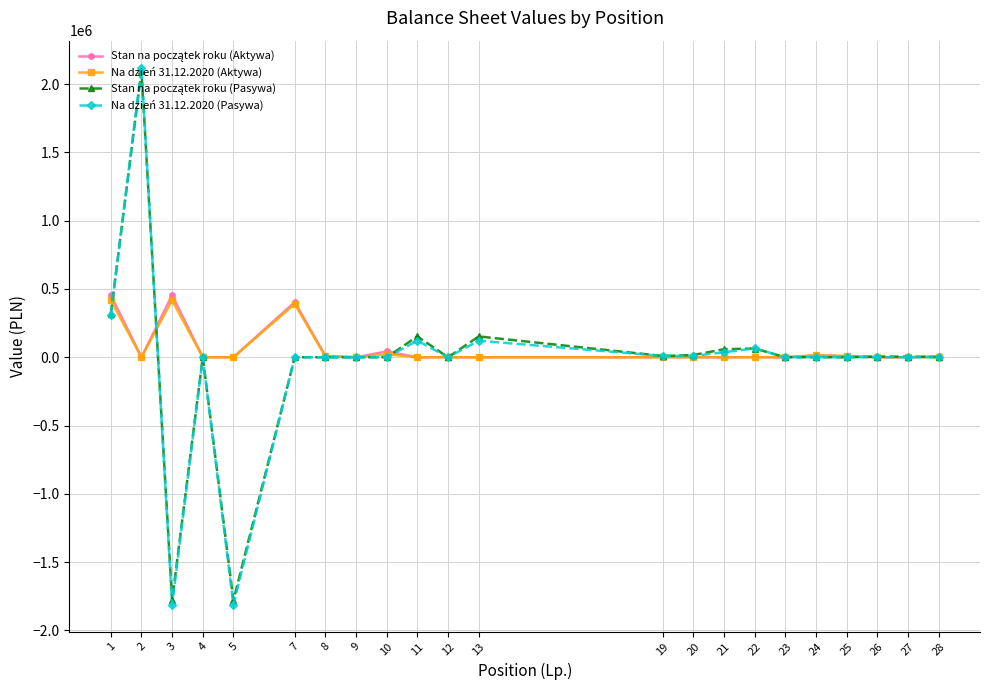

What is the total value across all series at 13?

273181.8